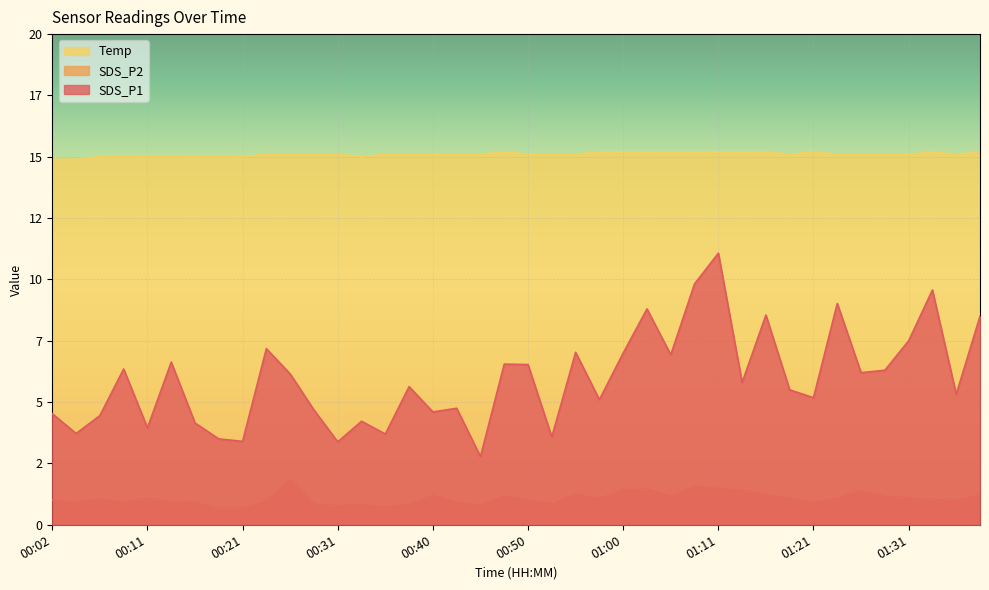

At 00:11, list the series in order from largest to smallest.

Temp, SDS_P1, SDS_P2